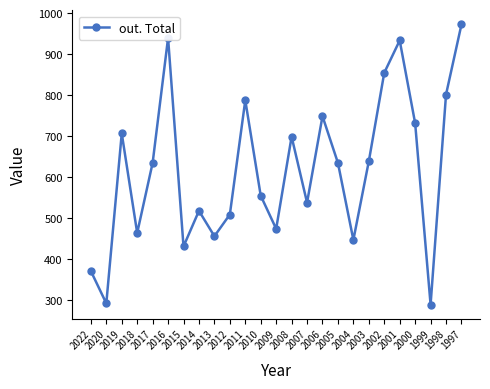

What is the difference between the maximum and minimum values?

684